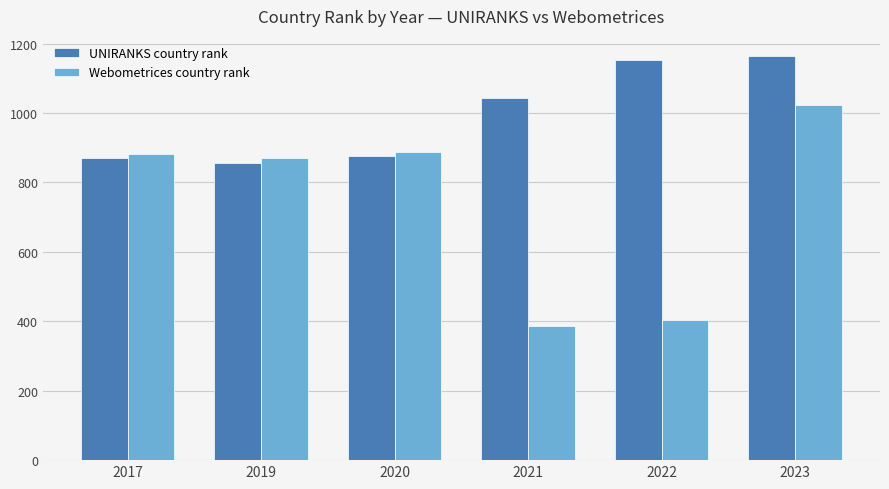

Which category has the highest value across all series?

2023